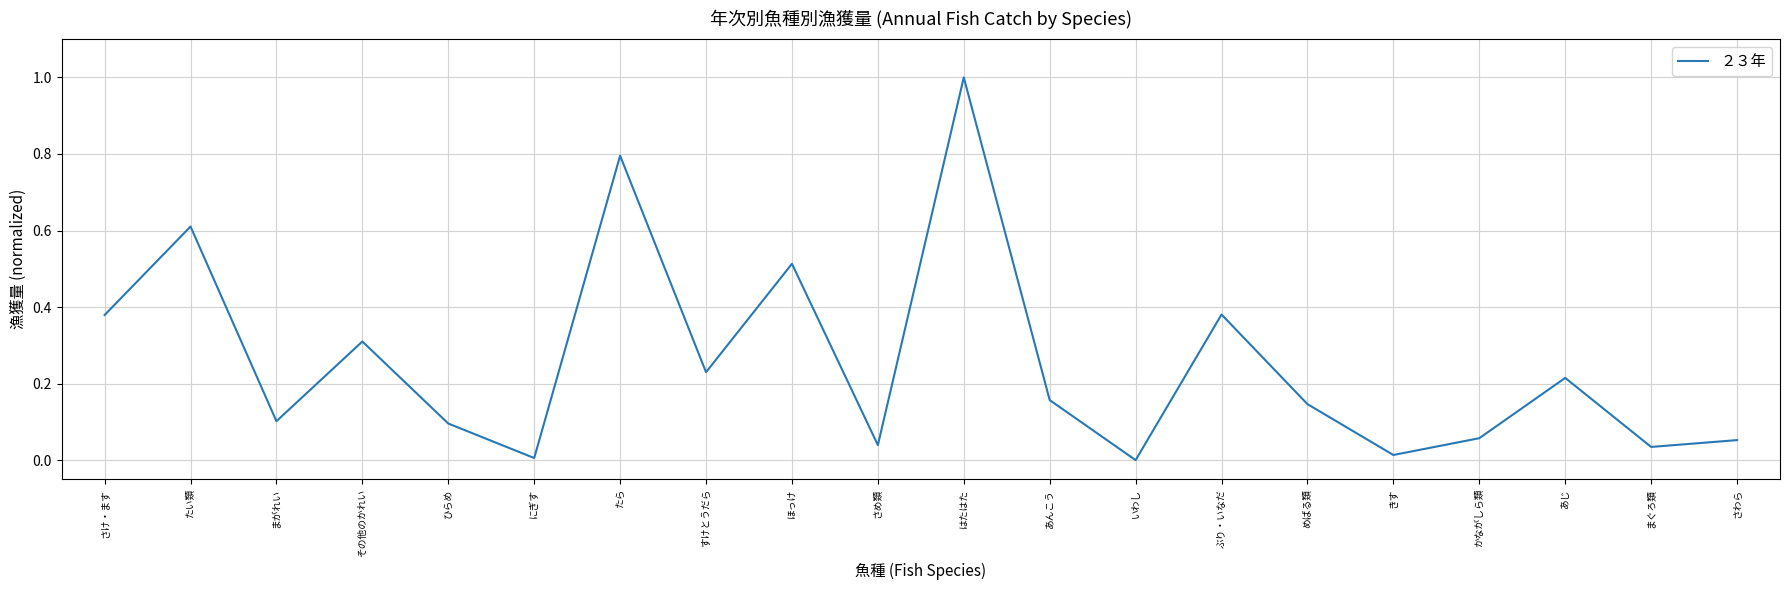

Is it true that the value at まぐろ類 is 0.0?

True